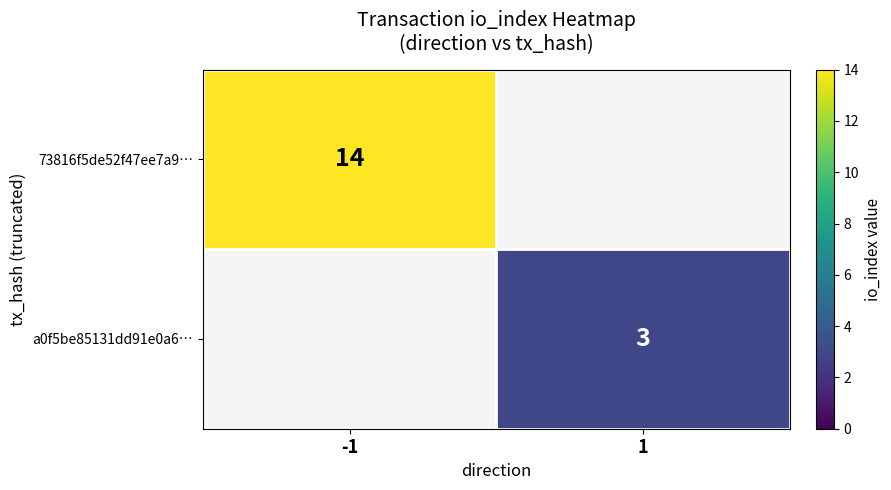

True or false: a0f5be85131dd91e0a6… has a value of 5 at 1.

False